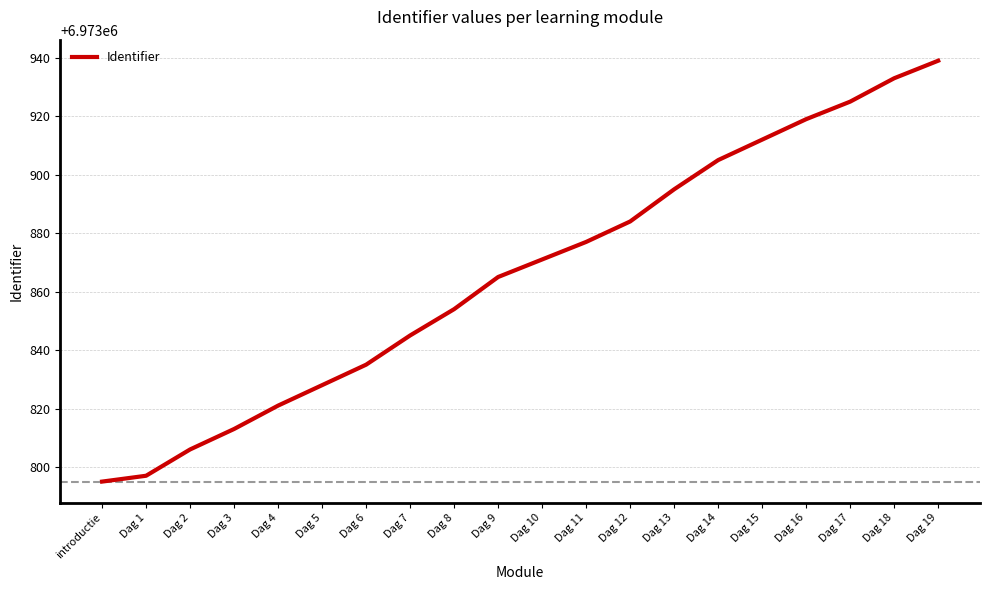

List the labels in order of value, smallest first.

introductie, Dag 1, Dag 2, Dag 3, Dag 4, Dag 5, Dag 6, Dag 7, Dag 8, Dag 9, Dag 10, Dag 11, Dag 12, Dag 13, Dag 14, Dag 15, Dag 16, Dag 17, Dag 18, Dag 19